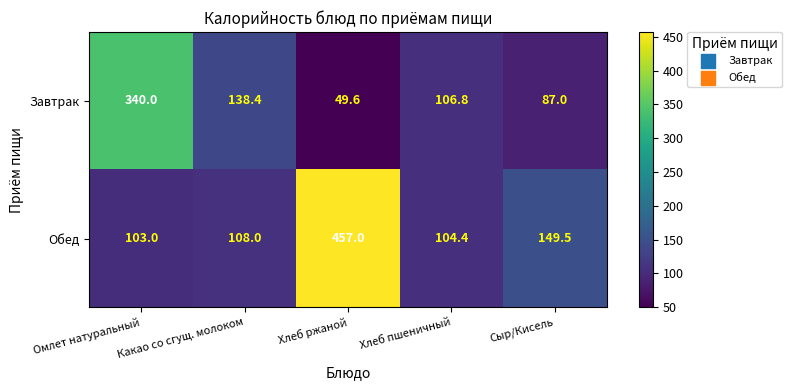

What is the total value across all series at Омлет натуральный?

443.0